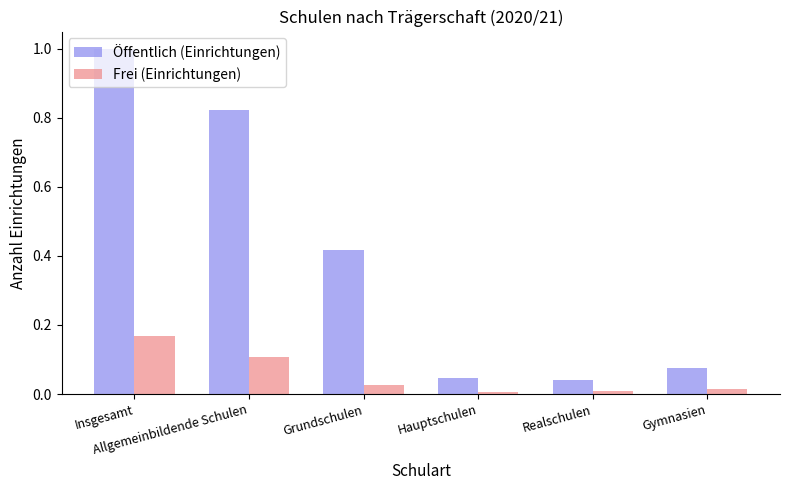

What is the difference between the Öffentlich (Einrichtungen) values at Insgesamt and Grundschulen?

0.6